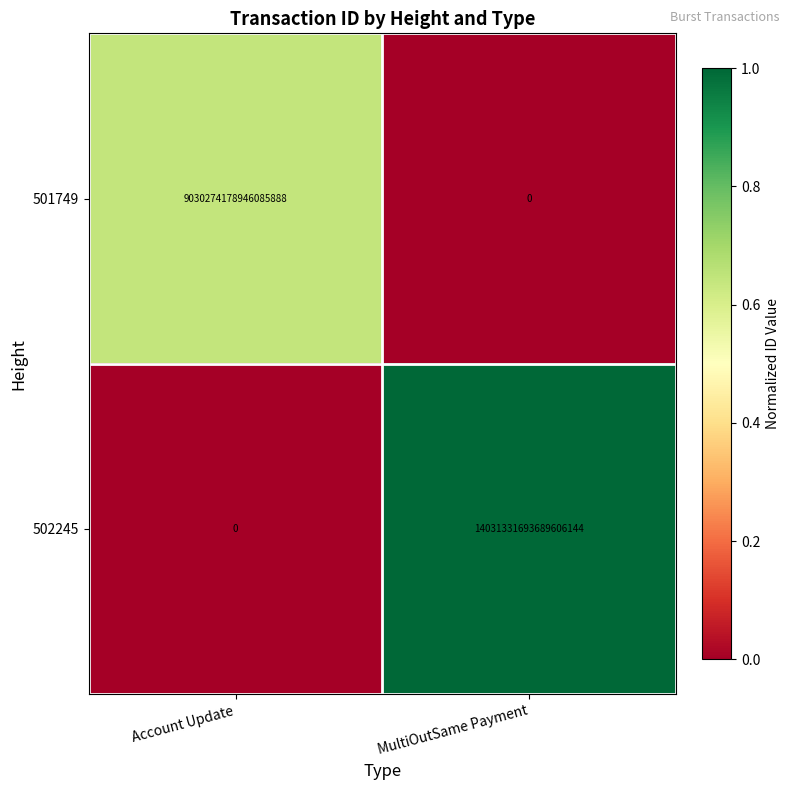

True or false: 502245 has a value of 0 at Account Update.

True